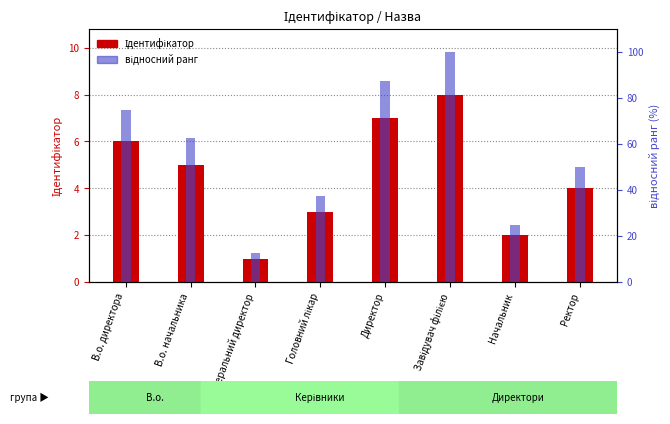

Reading left to right, list all the values displayed in this chart.

Ідентифікатор: 6.0	5.0	1.0	3.0	7.0	8.0	2.0	4.0
відносний ранг: 75.0	62.5	12.5	37.5	87.5	100.0	25.0	50.0